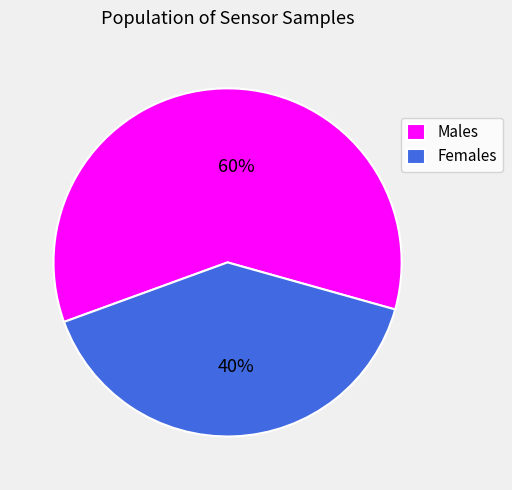

How many slices are in this pie chart?

2